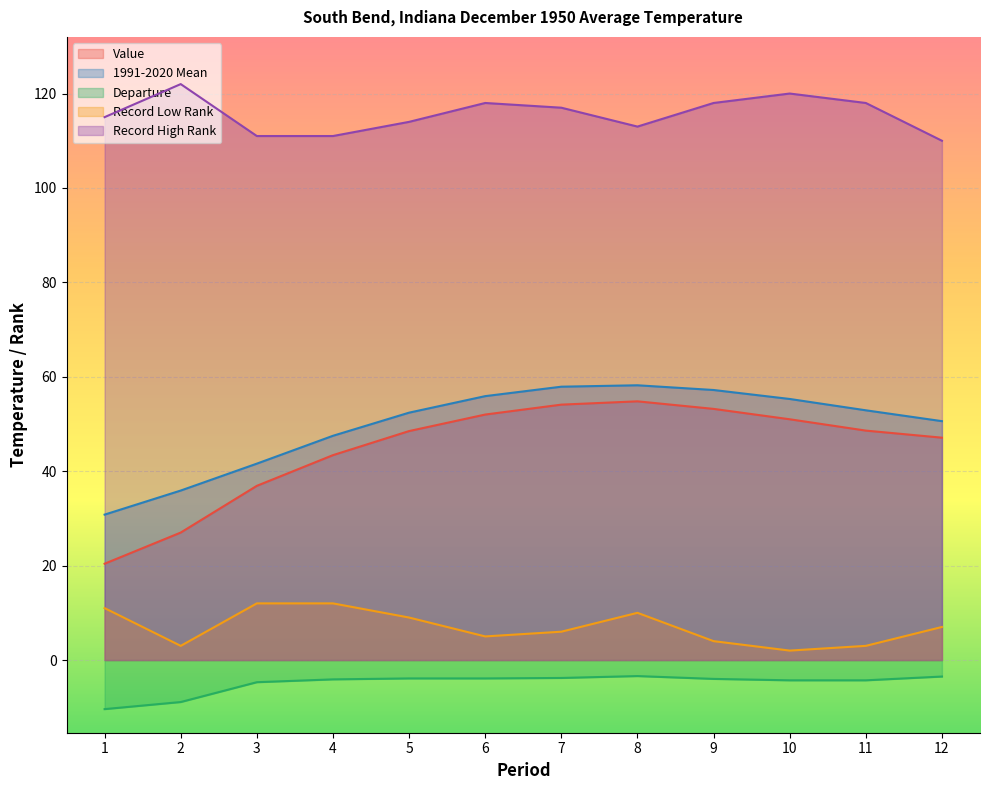

What is the value of the Record Low Rank point at the 3rd from the left?

12.0